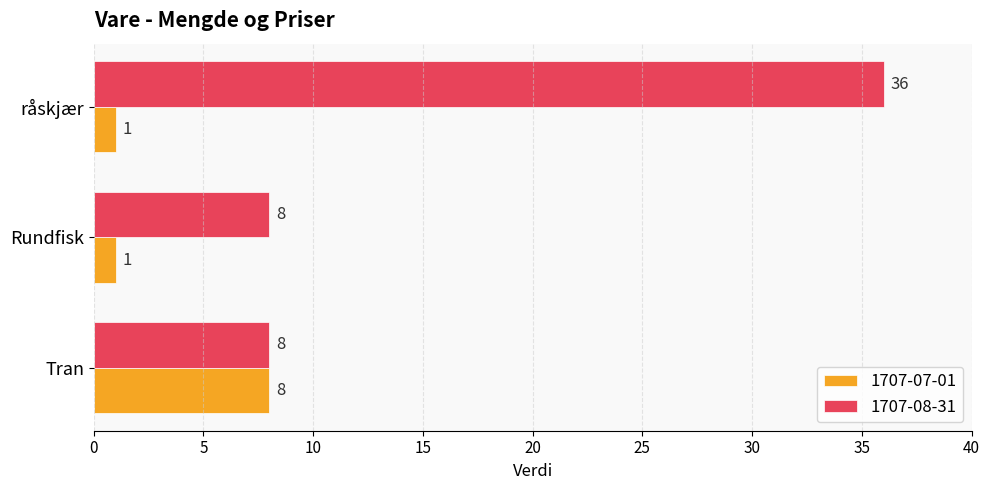

Rank the series by their maximum value, from lowest to highest.

1707-07-01, 1707-08-31